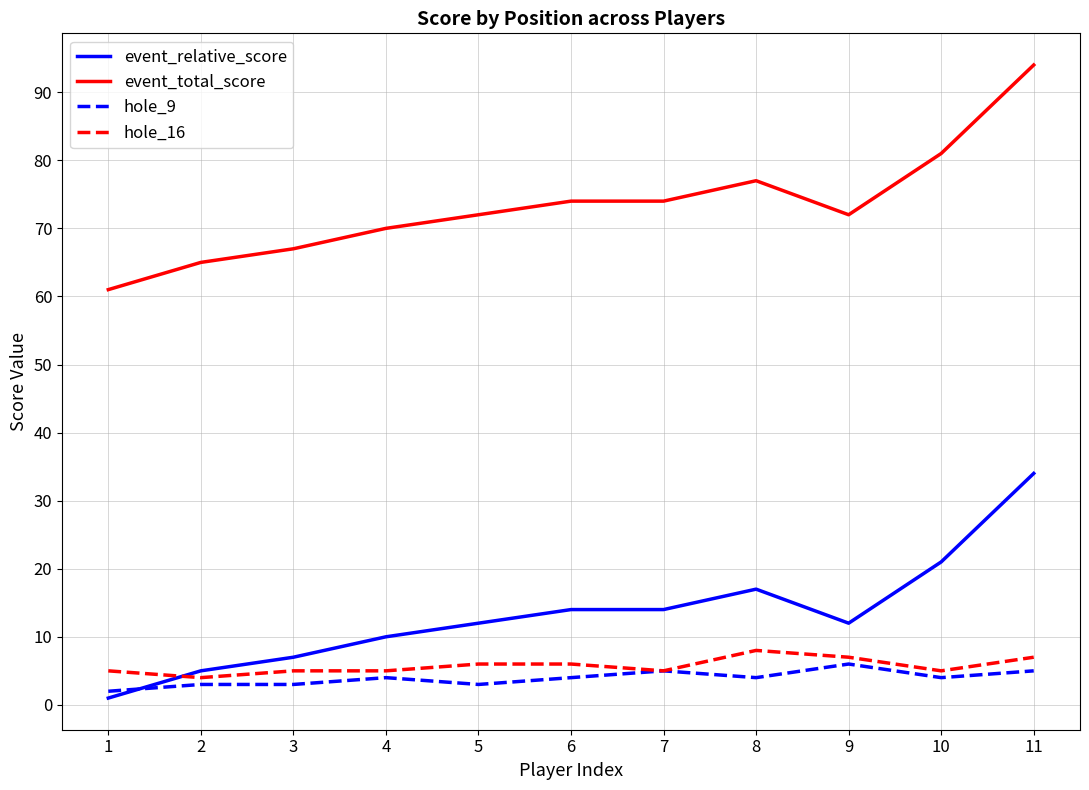

True or false: event_relative_score and event_total_score cross at least once.

False